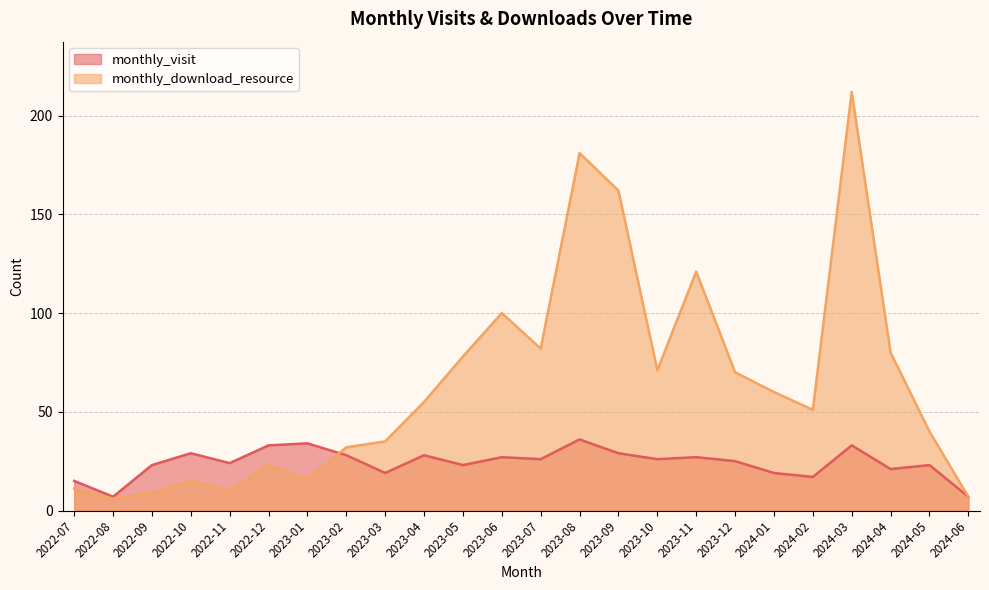

True or false: monthly_visit has more than 1 points higher than both neighbors.

True